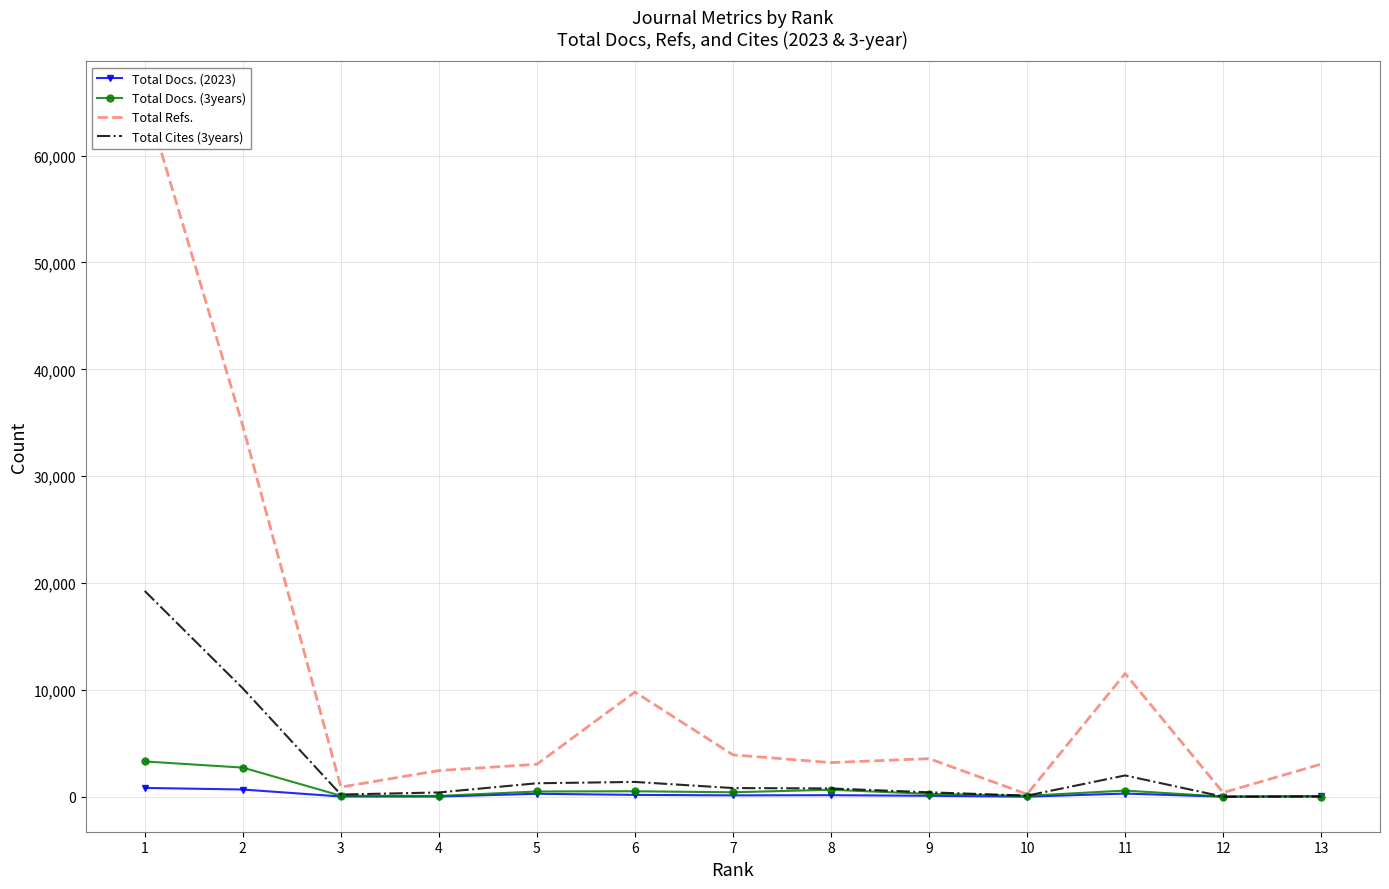

What is the highest value of the Total Refs. series?

65549